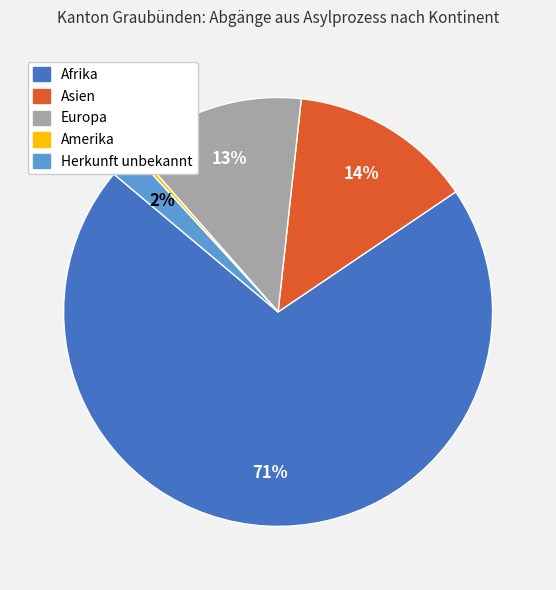

Does any single category account for the majority?

Yes